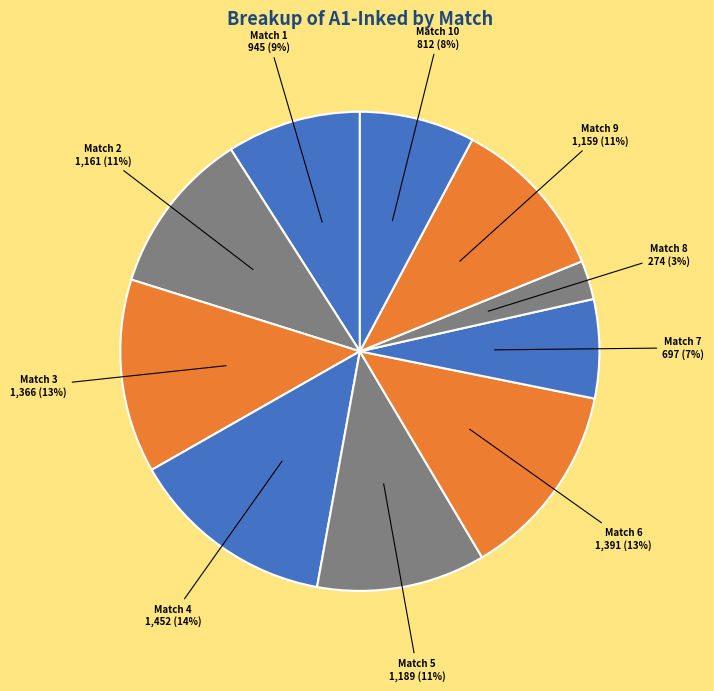

To the nearest percent, what is the combined percentage of Match 1 and Match 7?

16%